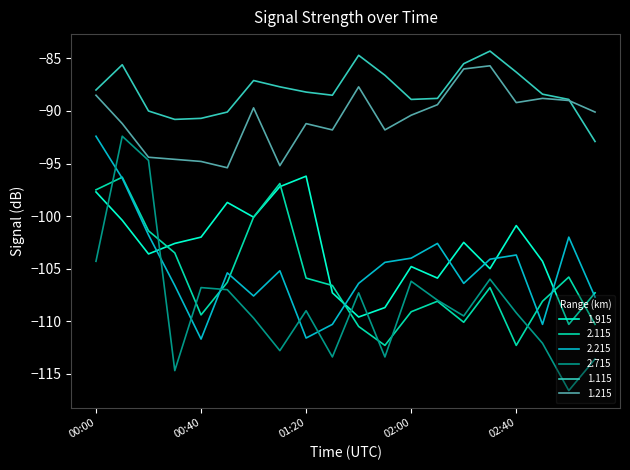

What is the minimum value for 1.215?

-95.4